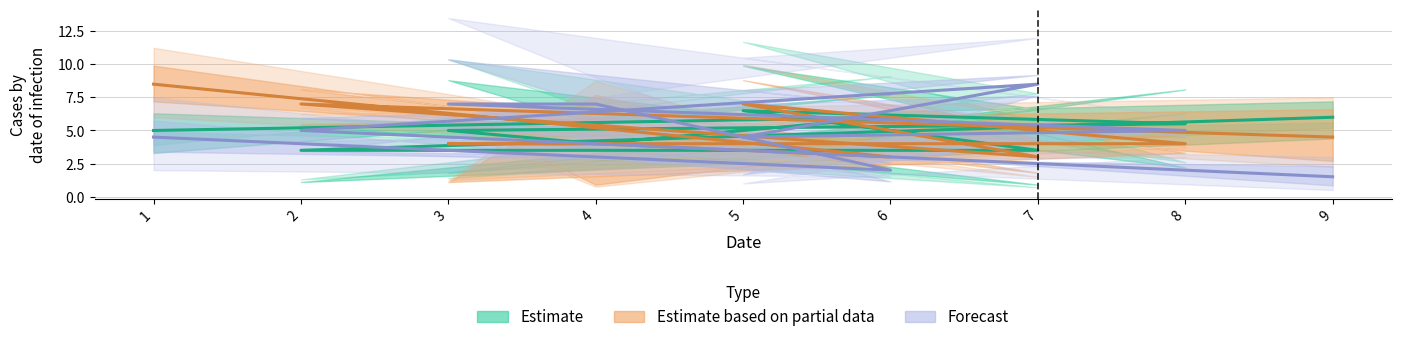

The col_4 series shows 13 at 4. True or false?

False